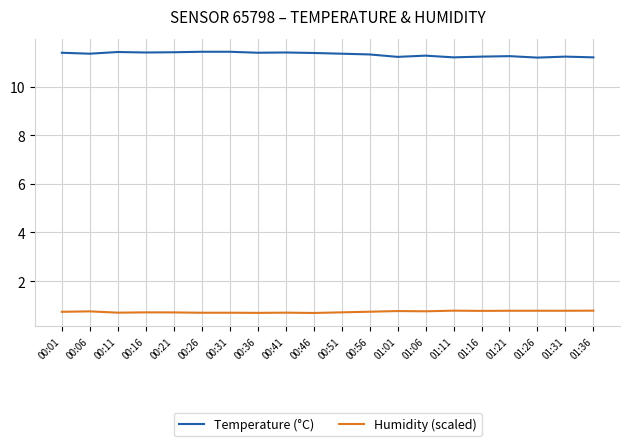

Which series has the largest total across all categories?

Temperature (°C)